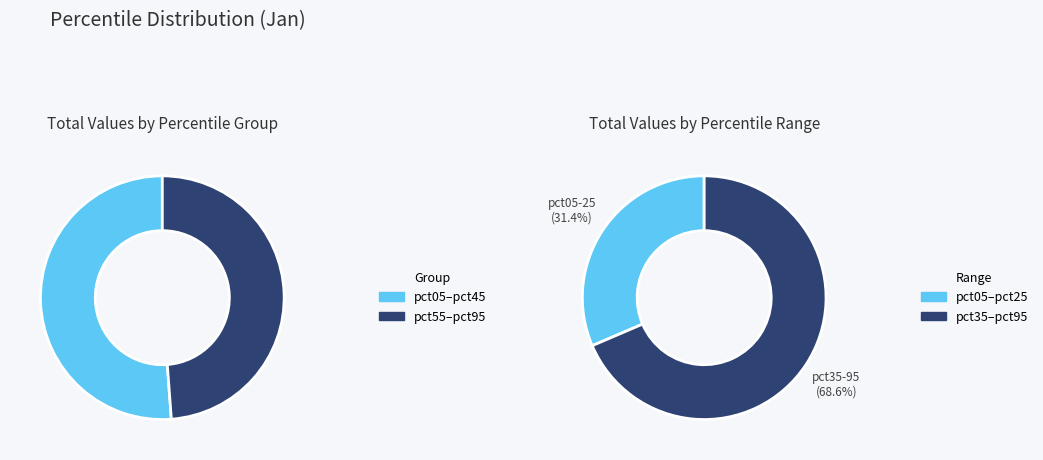

Is it true that pct85 is 18% of the pie?

False